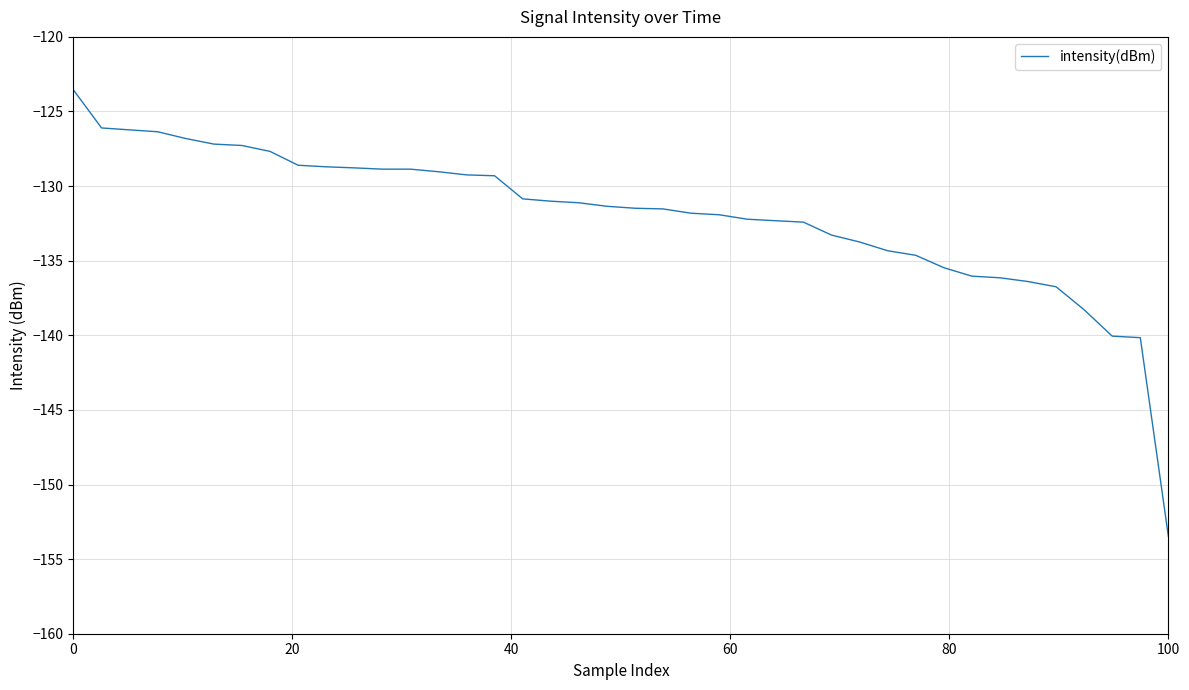

What is the maximum value shown in the chart?

-123.6